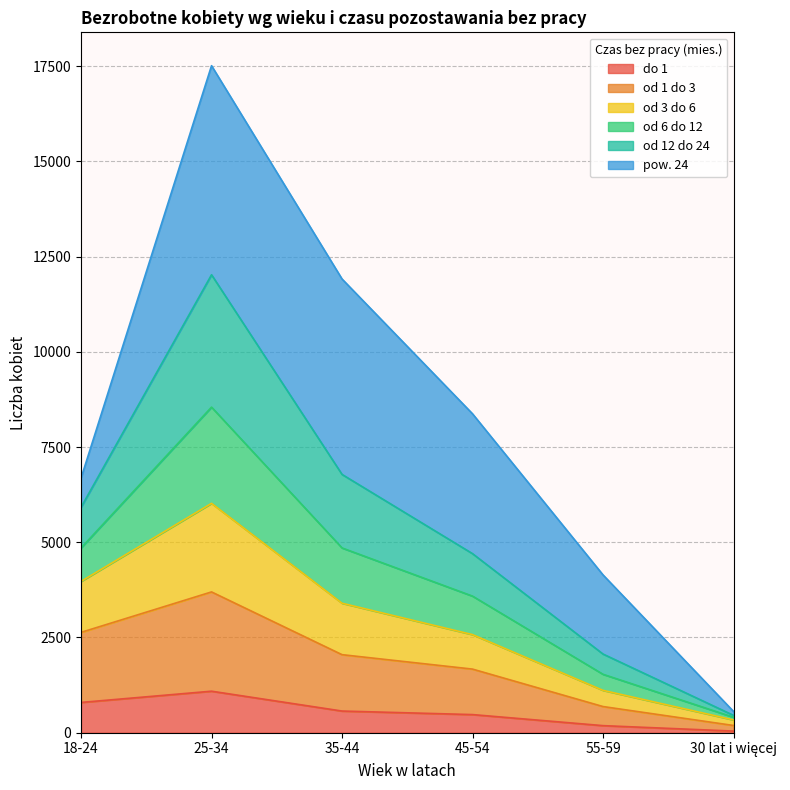

What is the smallest value displayed?

43